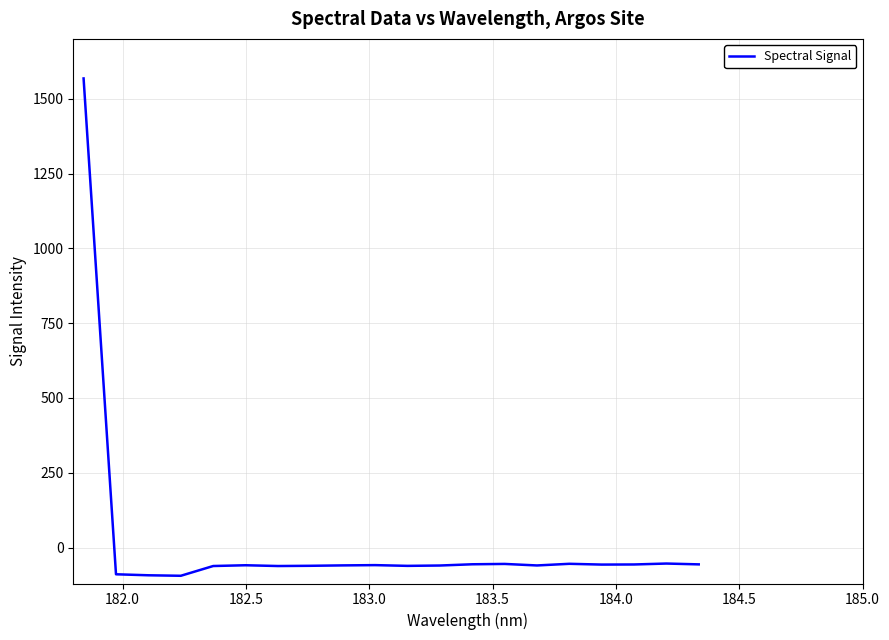

What is the greatest value displayed?

1567.8